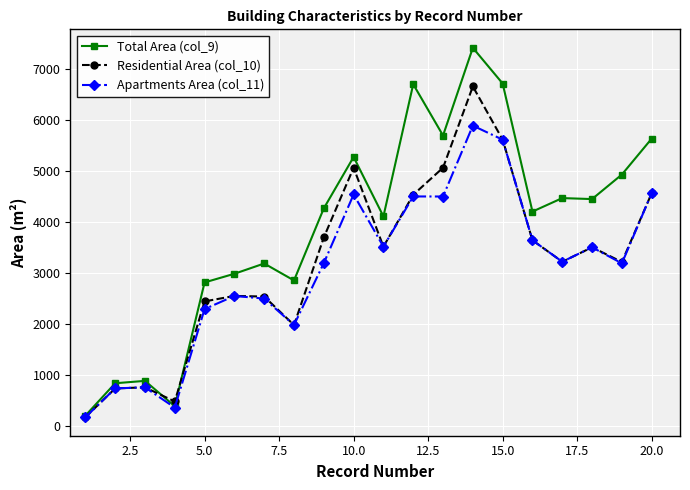

Count the number of categories in the chart.

20